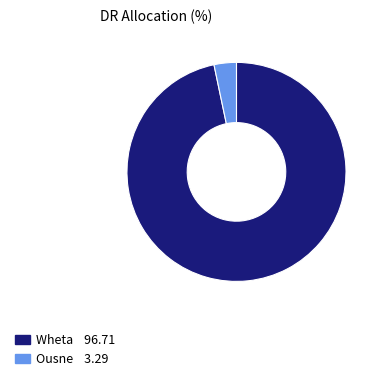

Which category has the biggest portion of the pie?

Wheta